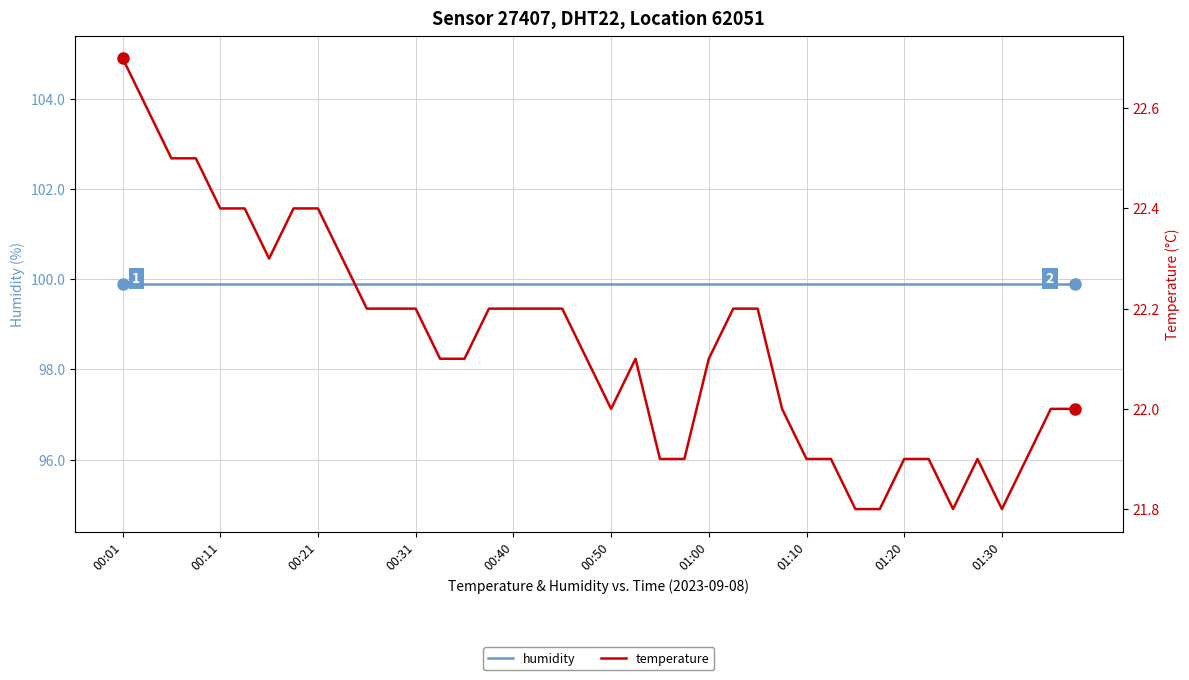

Count the number of data series in this chart.

2